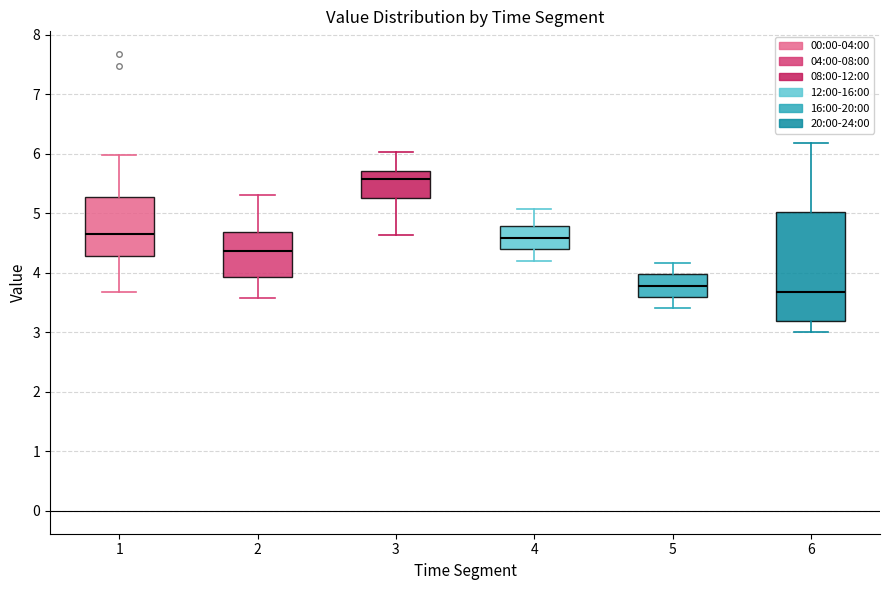

Reading left to right, read every box against the y-axis: the position of its median line, the range the box covers, and the ends of its whiskers. The values are not printed on the chart, so give them approximately, as read against the axis.

1: median 4.7, box 4.3 to 5.3, whiskers 3.7 to 6.0
2: median 4.4, box 3.9 to 4.7, whiskers 3.6 to 5.3
3: median 5.6, box 5.3 to 5.7, whiskers 4.6 to 6.0
4: median 4.6, box 4.4 to 4.8, whiskers 4.2 to 5.1
5: median 3.8, box 3.6 to 4.0, whiskers 3.4 to 4.2
6: median 3.7, box 3.2 to 5.0, whiskers 3.0 to 6.2